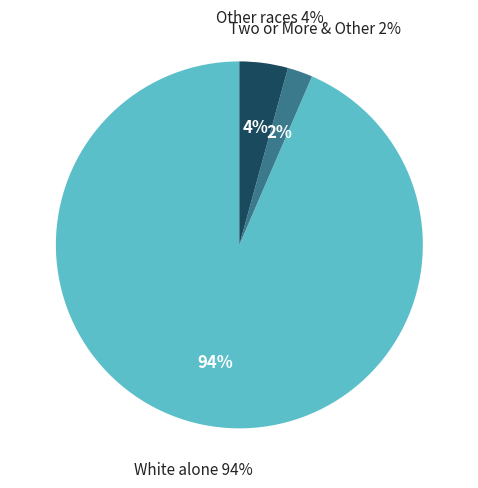

To the nearest percent, what portion does White alone represent?

94%